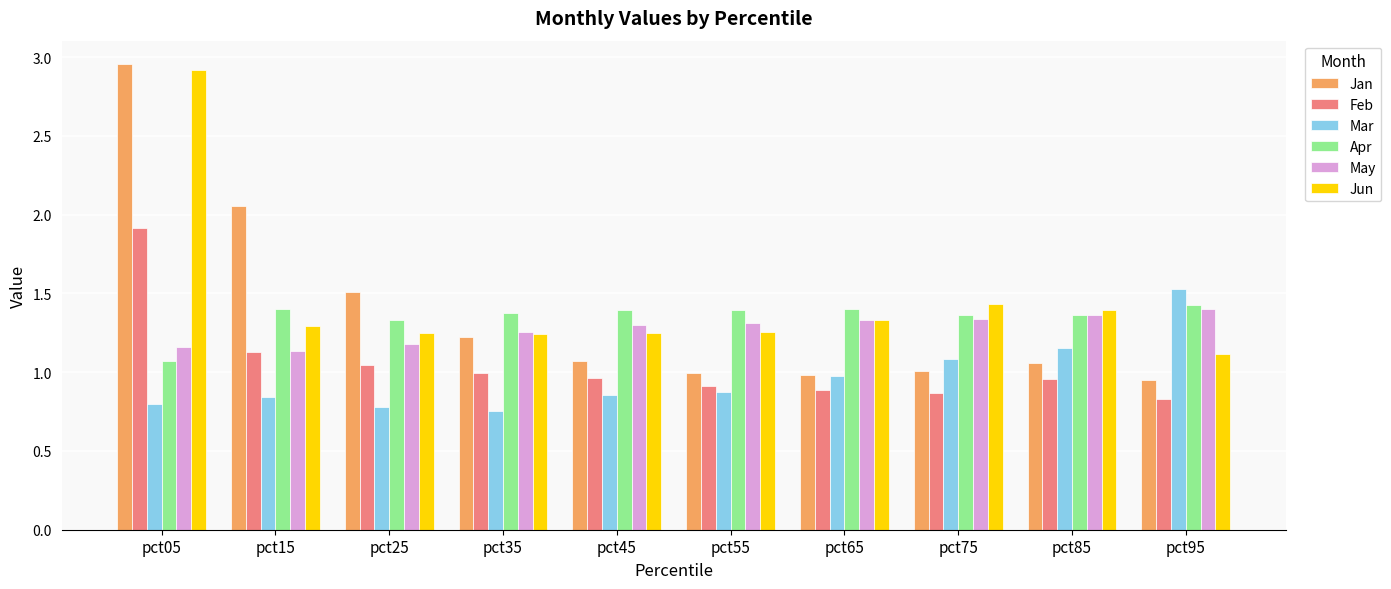

Which series has the widest spread of values?

Jan